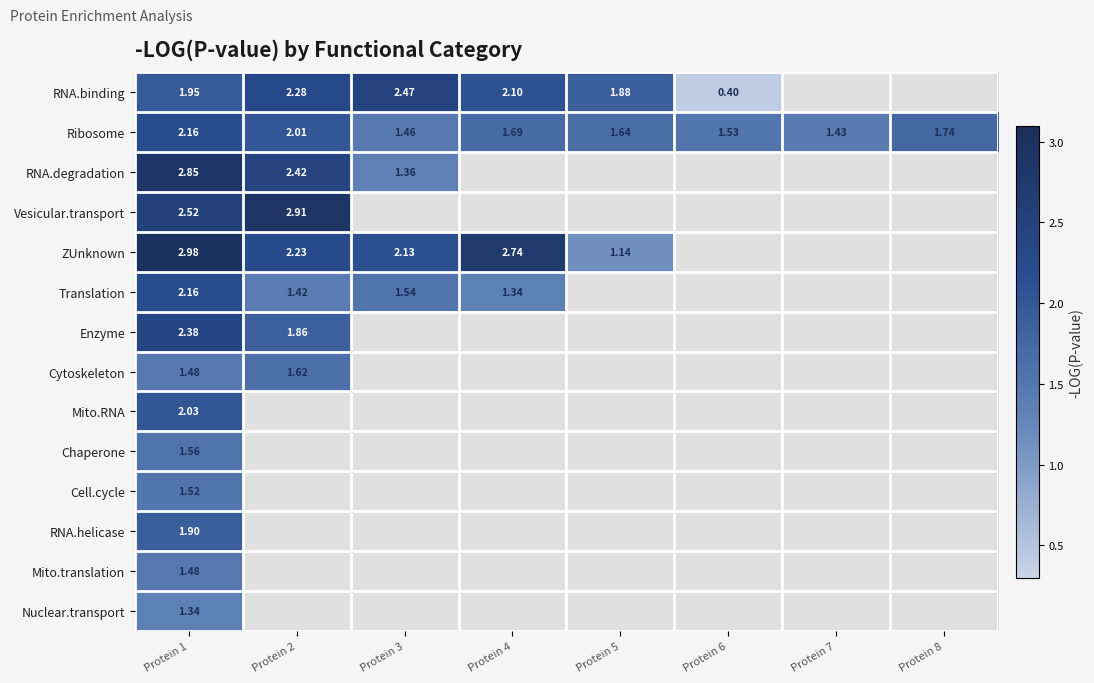

What is the minimum value for Vesicular.transport?

2.5